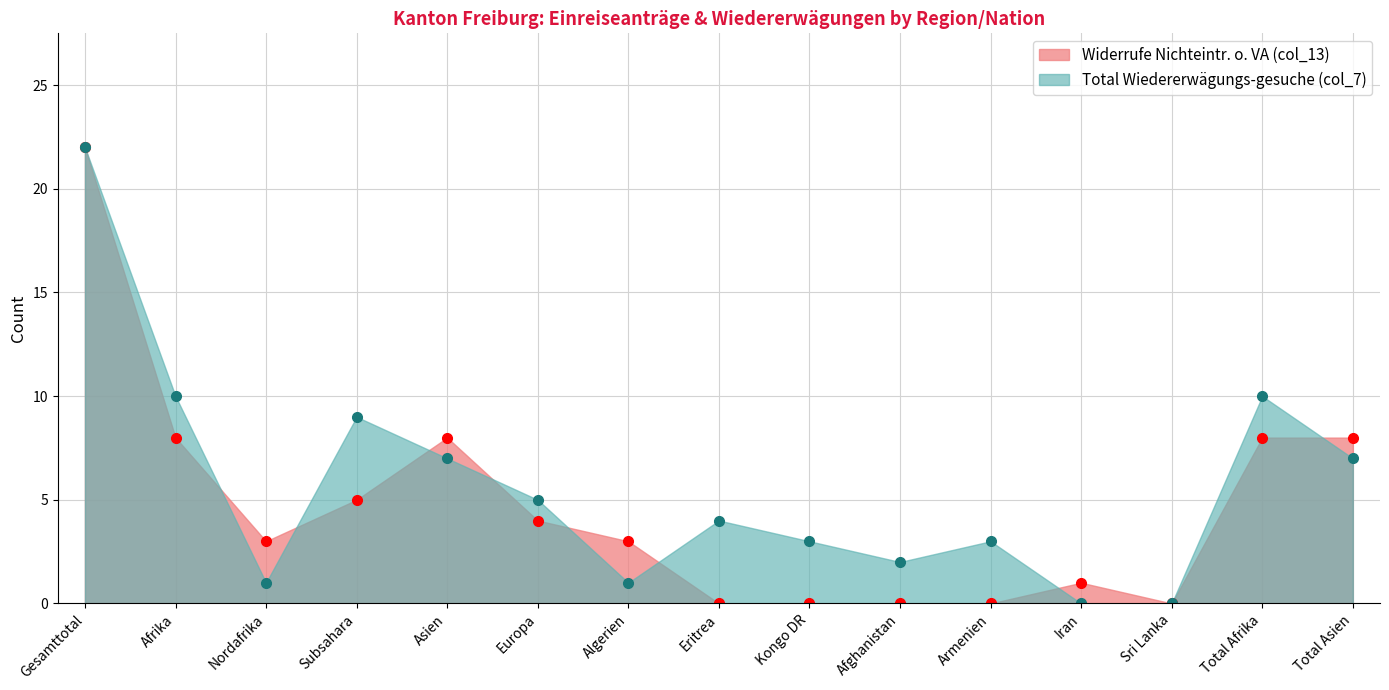

What are all the series names shown in the legend?

Widerrufe Nichteintr. o. VA (col_13), Total Wiedererwägungs-gesuche (col_7)